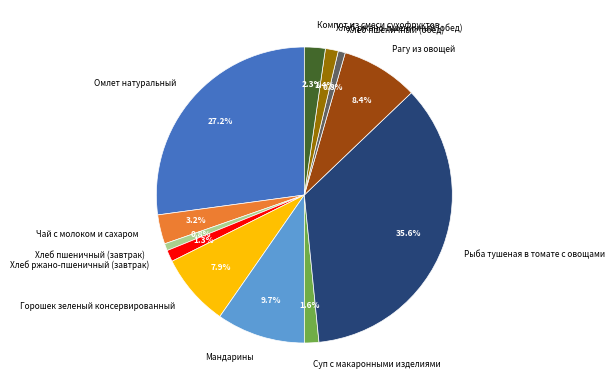

How many slices are in this pie chart?

12